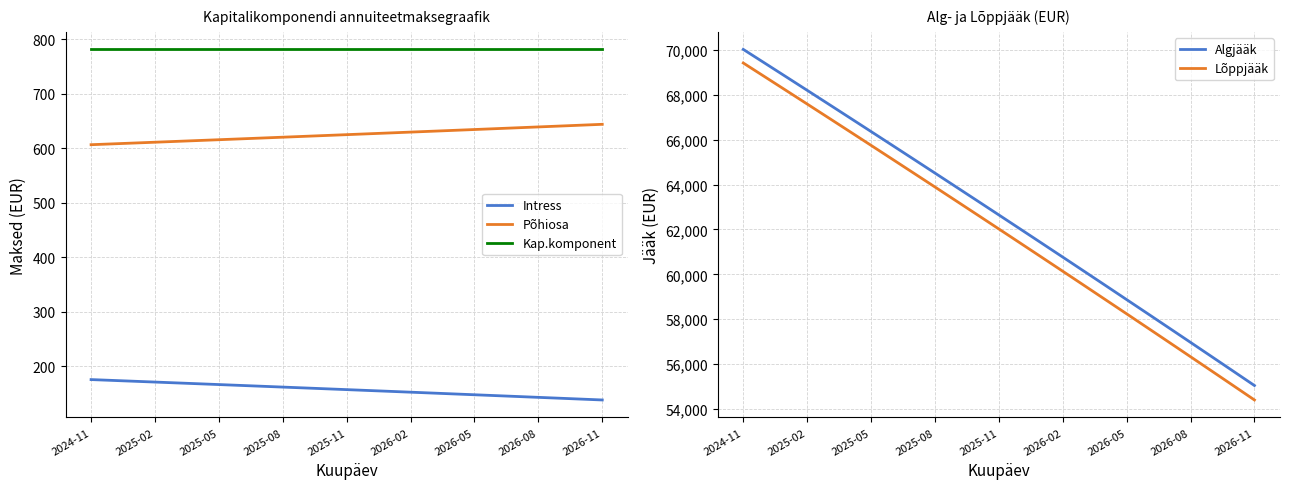

What is the minimum value for Kap.komponent?

781.5